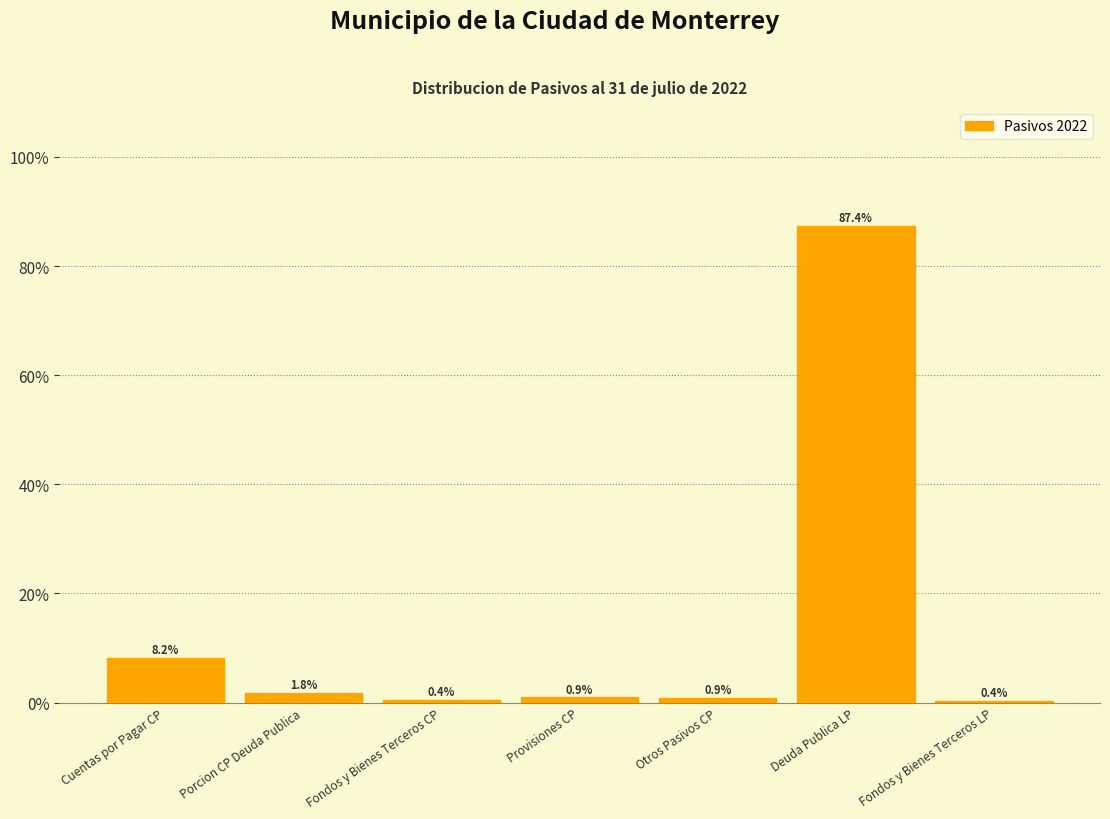

Reading left to right, what are all the values shown in this chart?

8.2	1.8	0.4	0.9	0.9	87.4	0.4